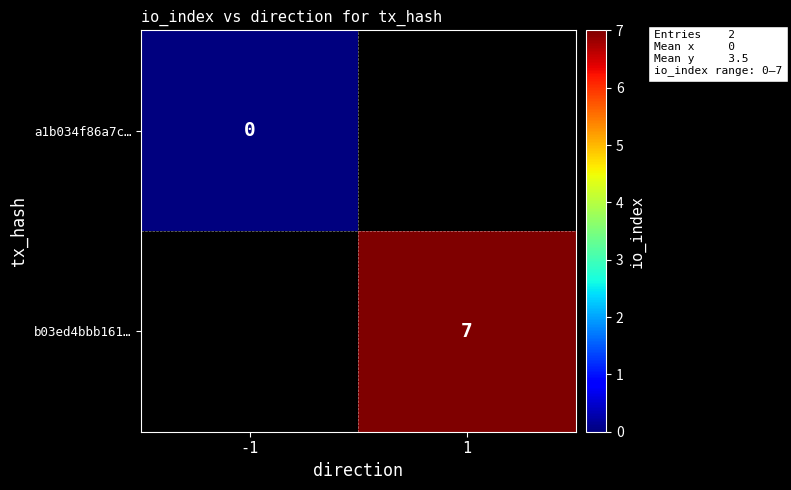

The b03ed4bbb161… series shows 7 at 1. True or false?

True